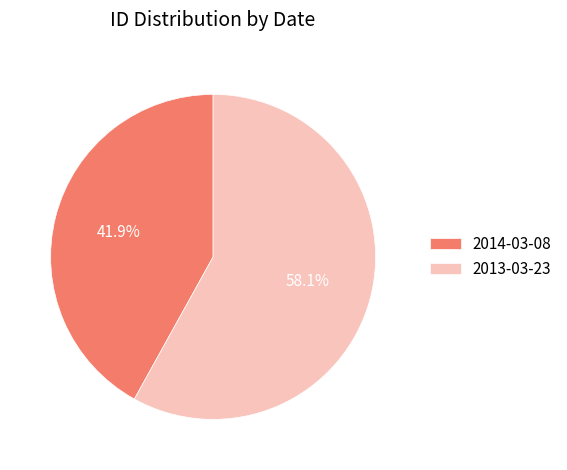

To the nearest percent, what percentage of the pie is 2014-03-08?

42%